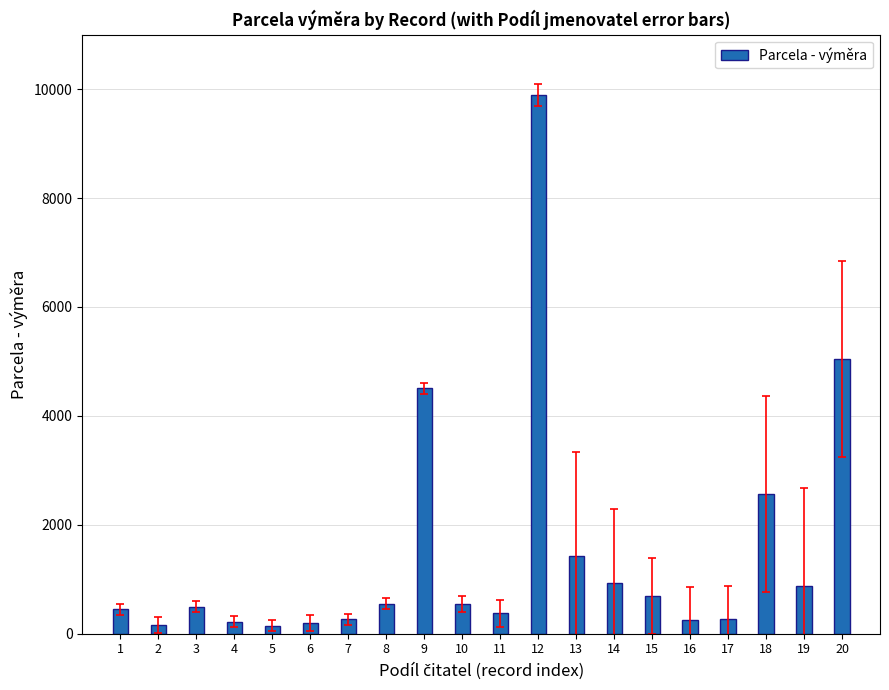

What is the ratio of the value at 10 to the value at 1?

1.2